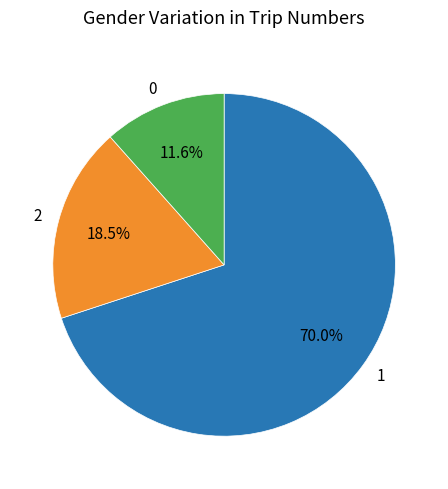

What is the ratio of the value at 2 to the value at 0?

1.6